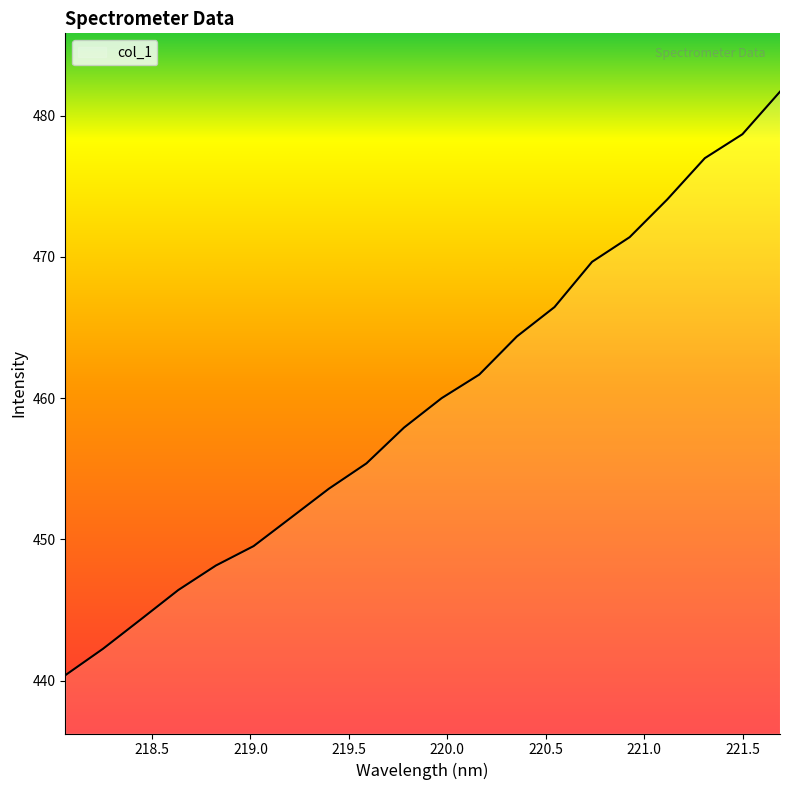

What is the difference between the maximum and minimum values?

41.3